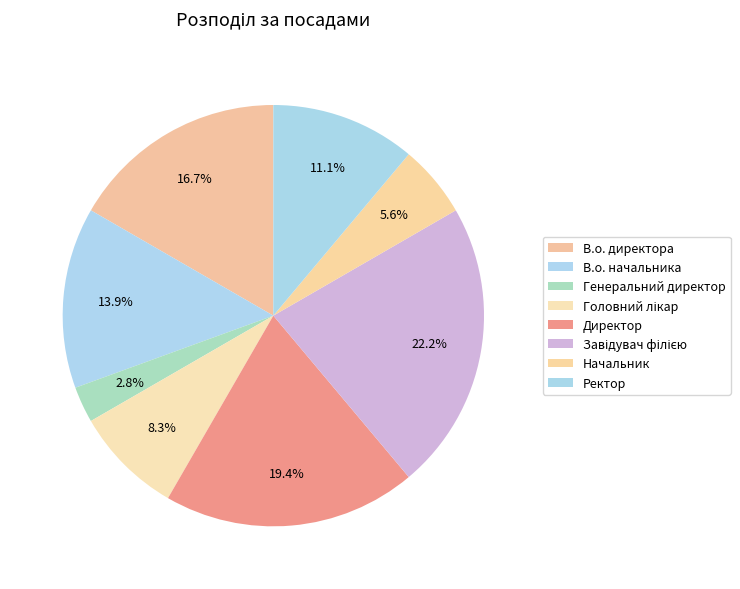

How many slices are in this pie chart?

8